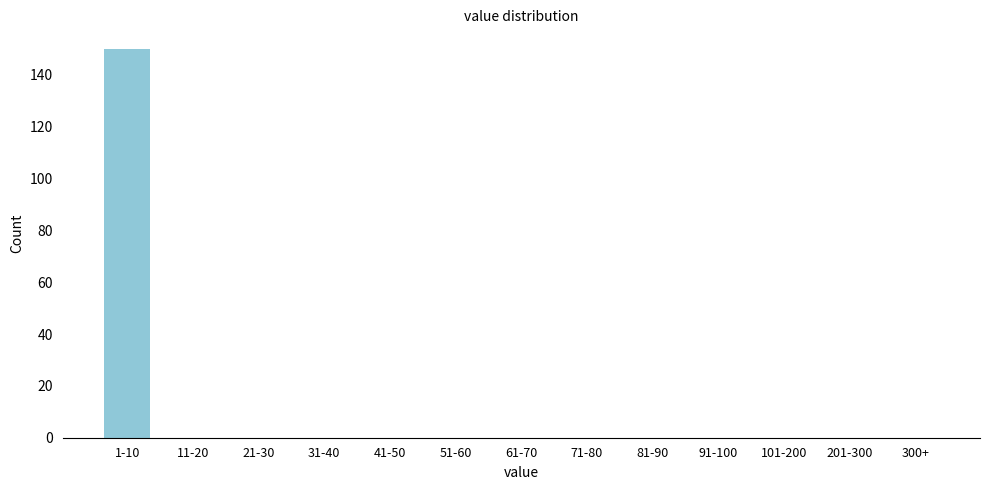

Reading left to right, extract all data points from this chart.

1-10=150	11-20=0	21-30=0	31-40=0	41-50=0	51-60=0	61-70=0	71-80=0	81-90=0	91-100=0	101-200=0	201-300=0	300+=0